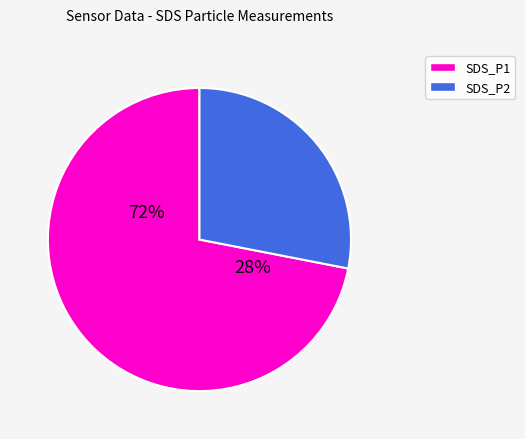

Count the number of slices in the pie.

2